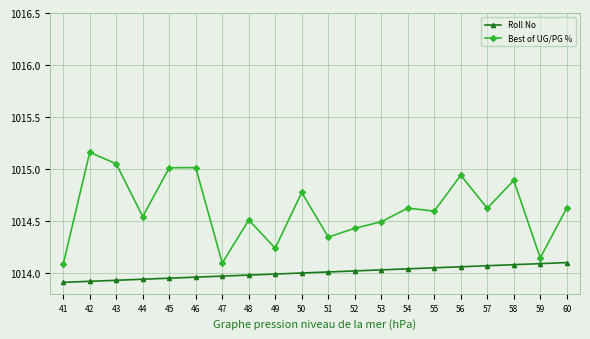

Where is the first local maximum for Best of UG/PG %?

42